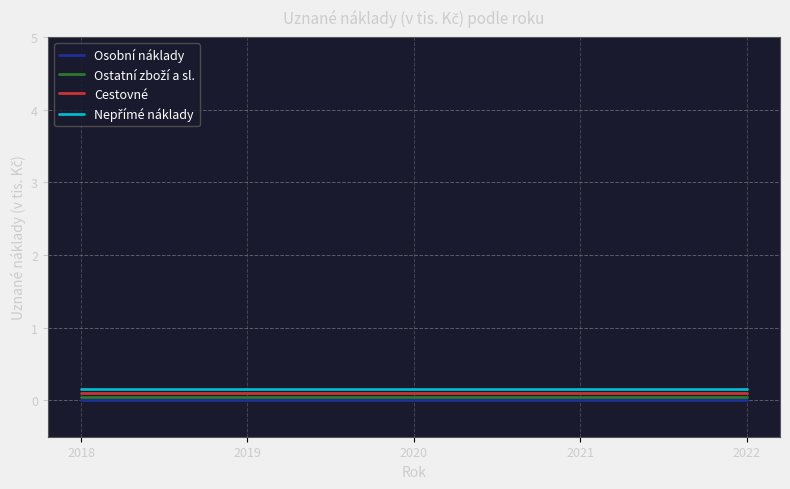

True or false: Cestovné and Osobní náklady intersect in this chart.

False